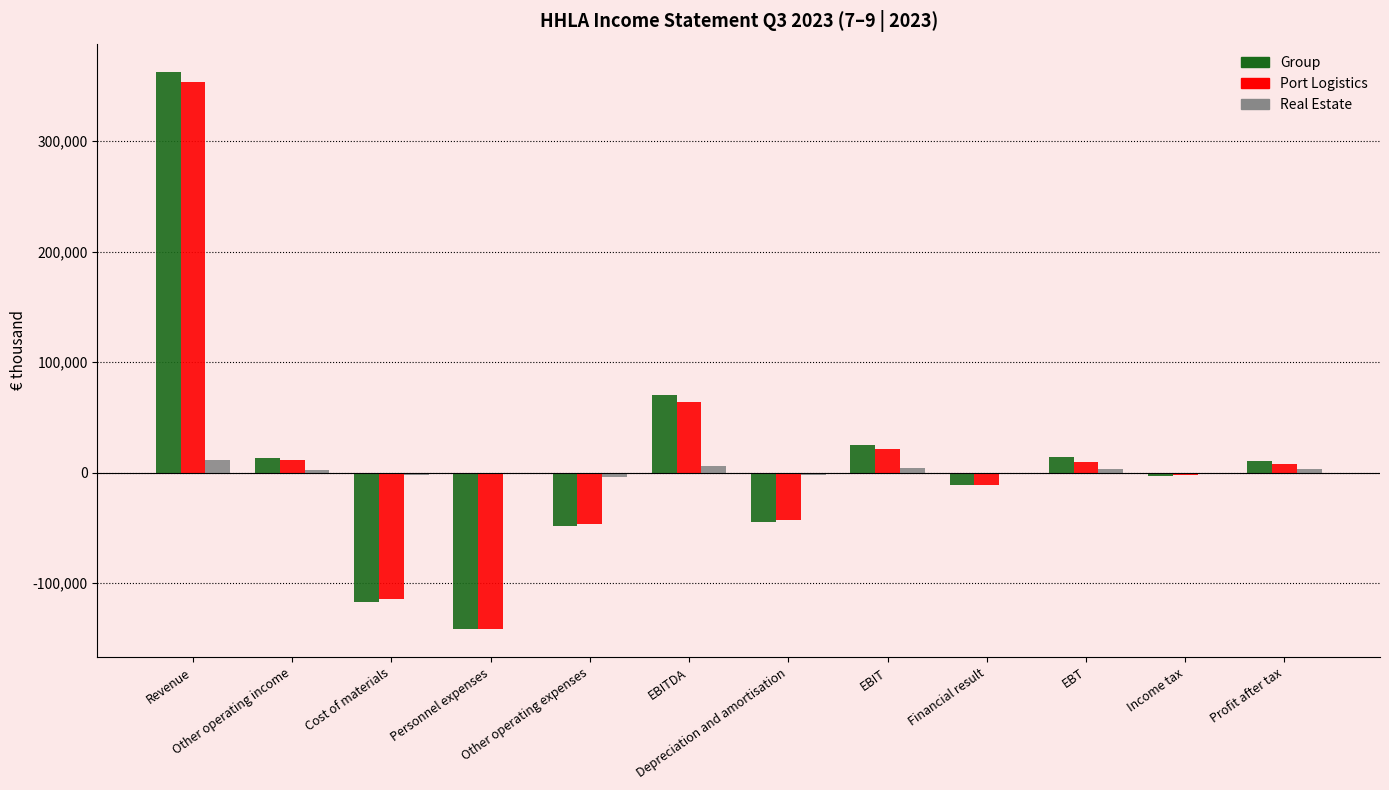

What is the highest value of the Real Estate series?

11582